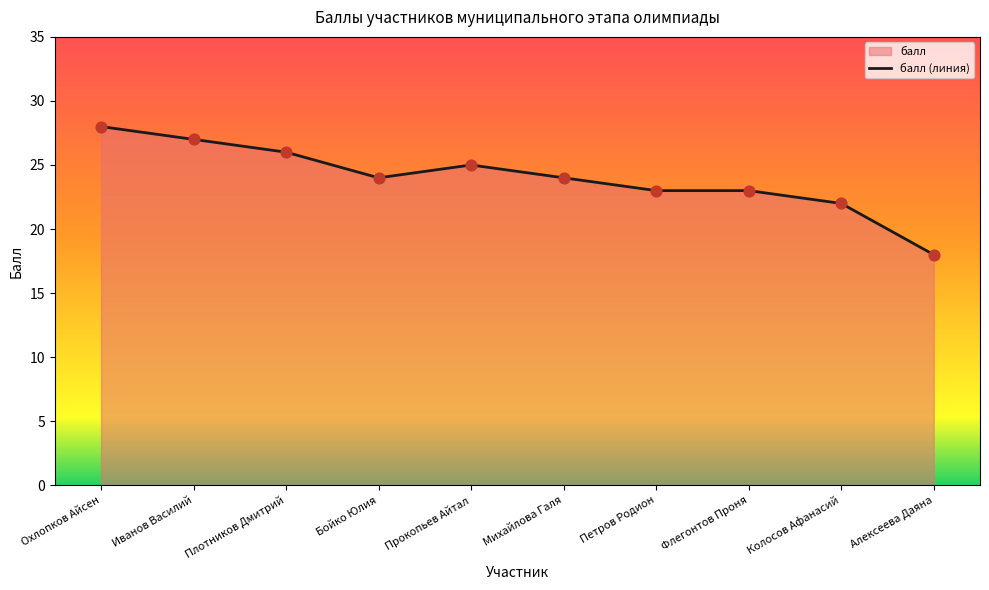

What is the change in value from Иванов Василий to Петров Родион?

-4